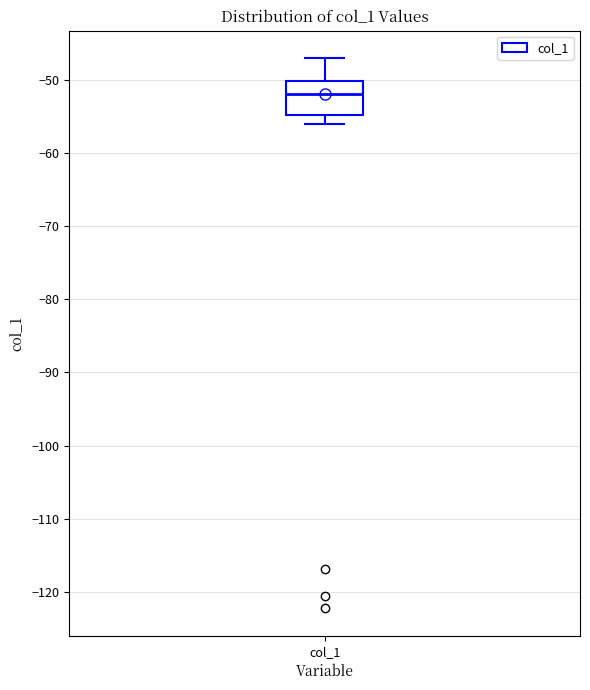

Where is the lower edge of the box for col_1 on the y-axis? The values are not printed on the chart, so give them approximately, as read against the axis.

-55